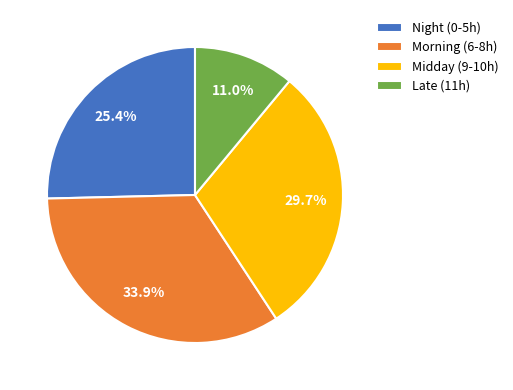

What is the ratio of the value at Midday (9-10h) to the value at Morning (6-8h)?

0.9